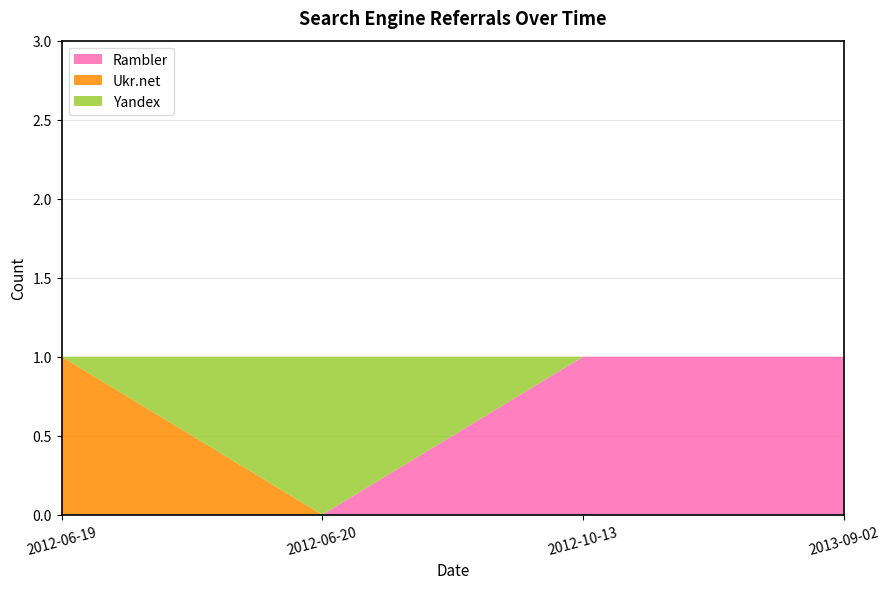

Reading left to right, transcribe all the data shown in this chart.

Rambler: 0	0	1	1
Ukr.net: 1	0	0	0
Yandex: 0	1	0	0